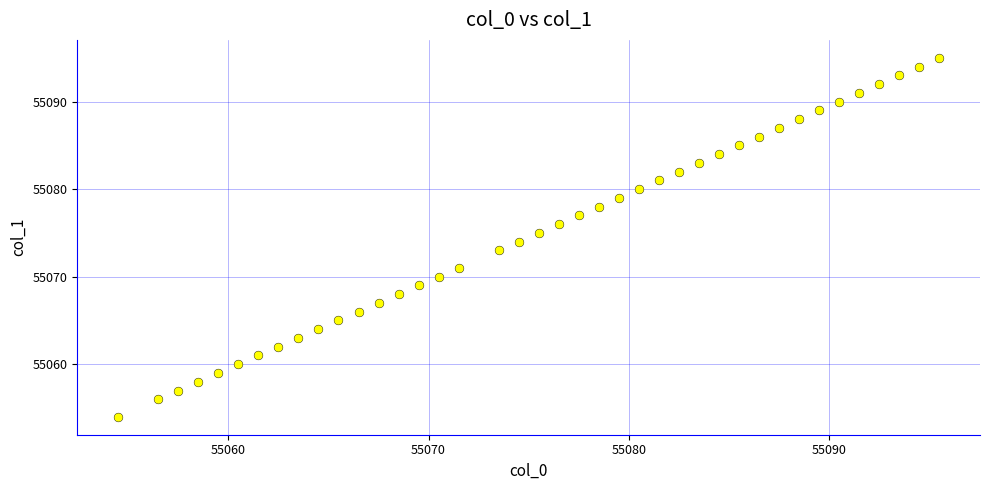

What is the range of Y values (max minus min)?

41